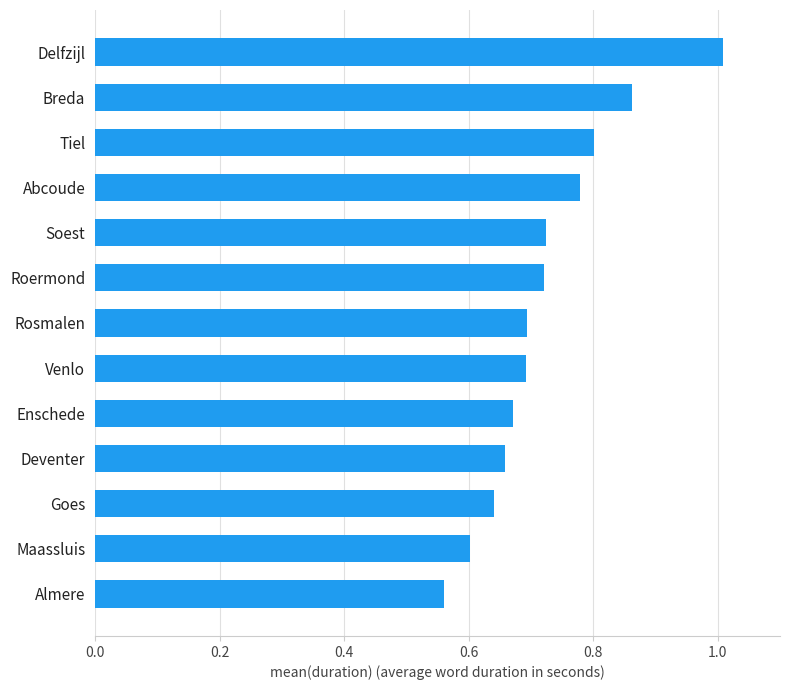

True or false: the data shows 0.6 at Almere.

True